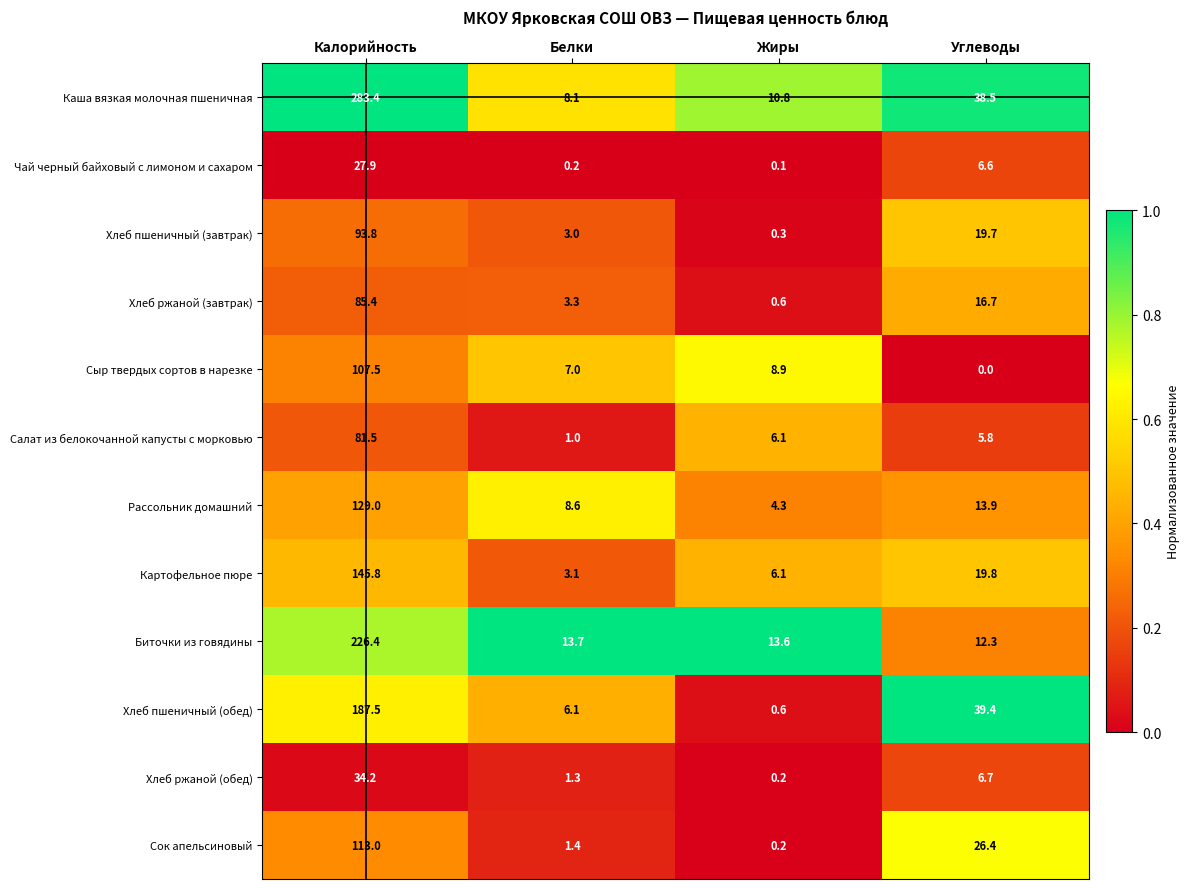

How many distinct data groups are displayed?

12